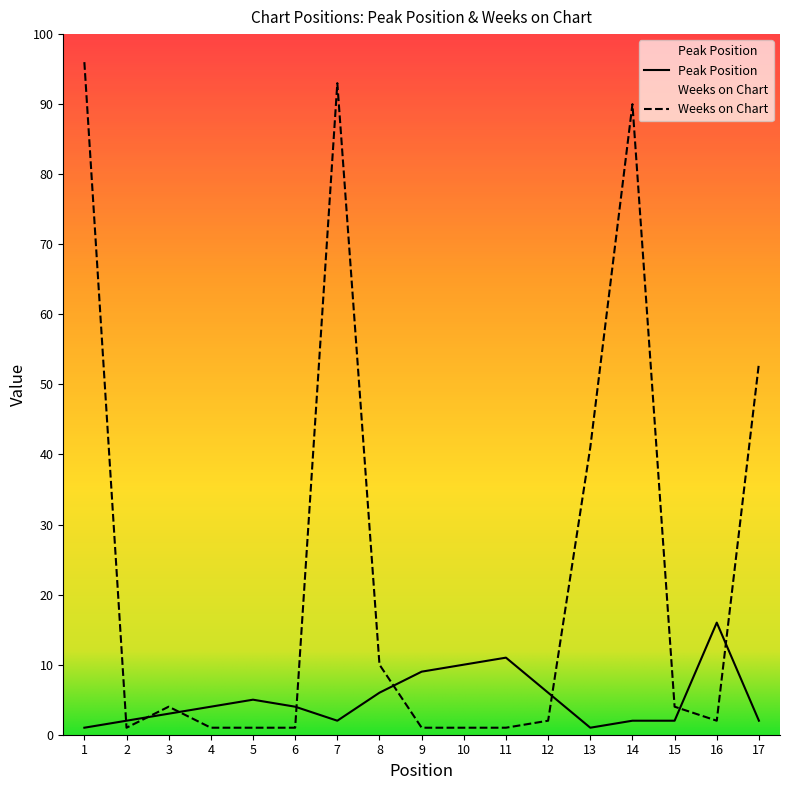

Rank the series at 6 from highest to lowest value.

Peak Position, Weeks on Chart